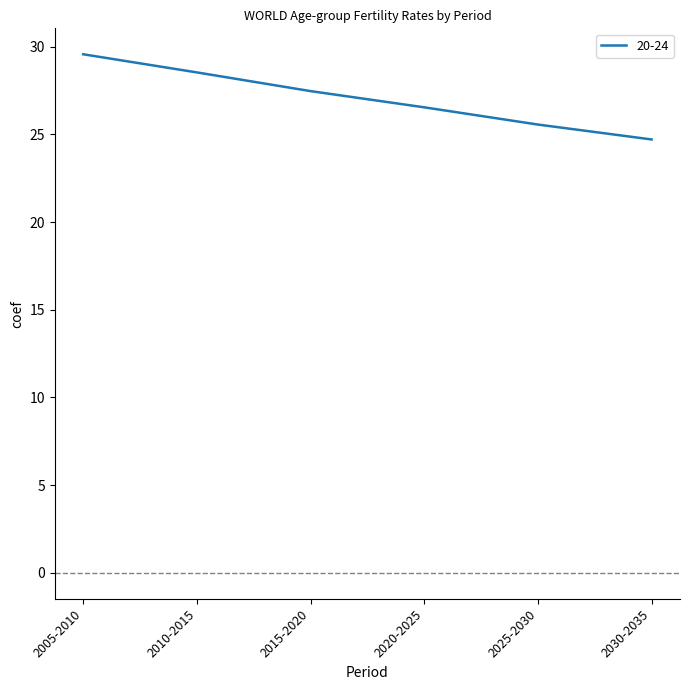

How many distinct data groups are displayed?

1